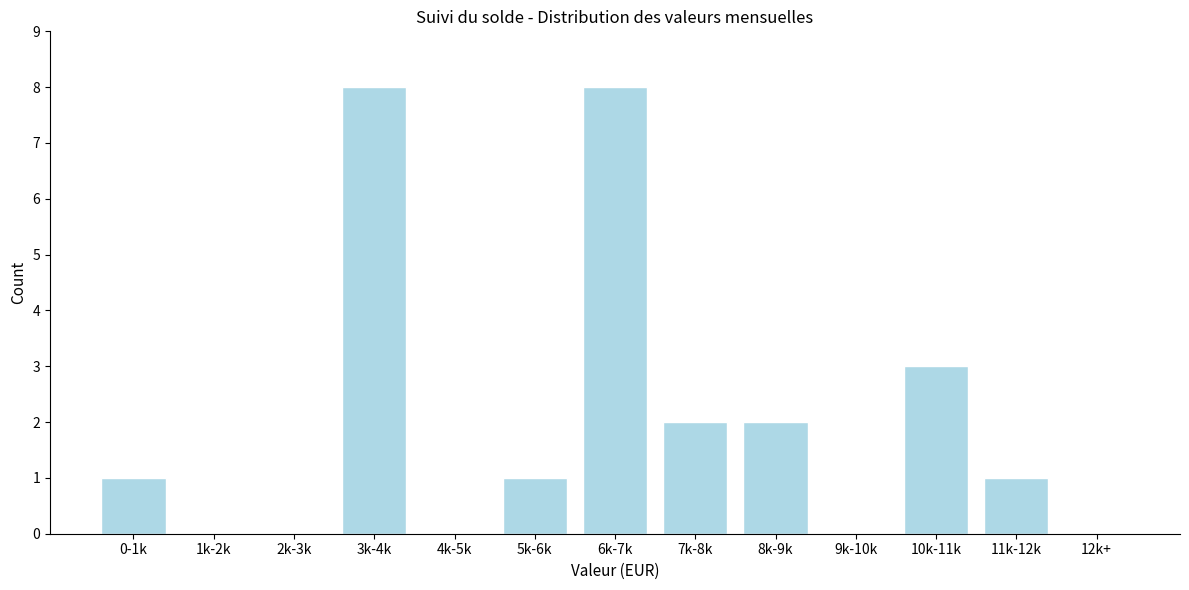

Reading right to left, extract all data points from this chart.

12k+=0	11k-12k=1	10k-11k=3	9k-10k=0	8k-9k=2	7k-8k=2	6k-7k=8	5k-6k=1	4k-5k=0	3k-4k=8	2k-3k=0	1k-2k=0	0-1k=1